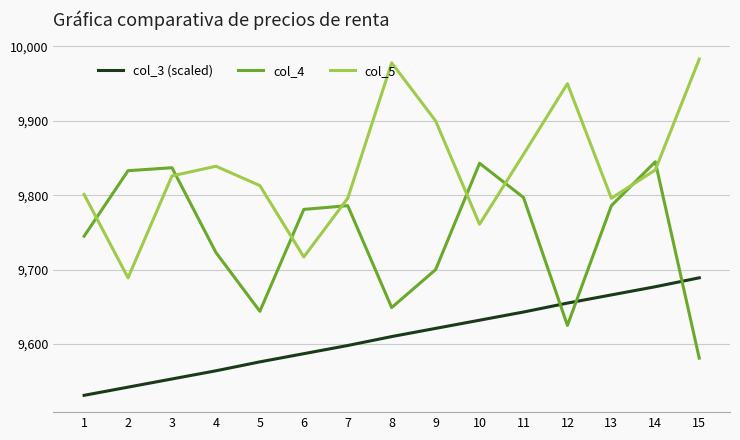

True or false: col_3 (scaled) and col_5 intersect in this chart.

False